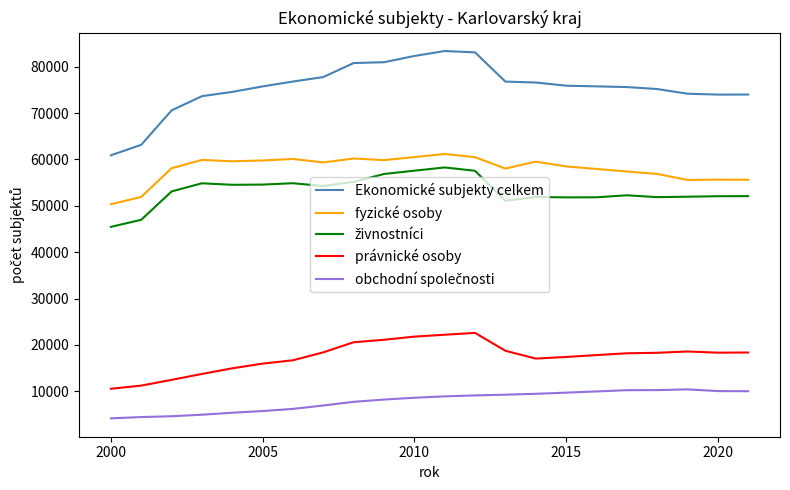

What is the minimum value shown in the chart?

4172